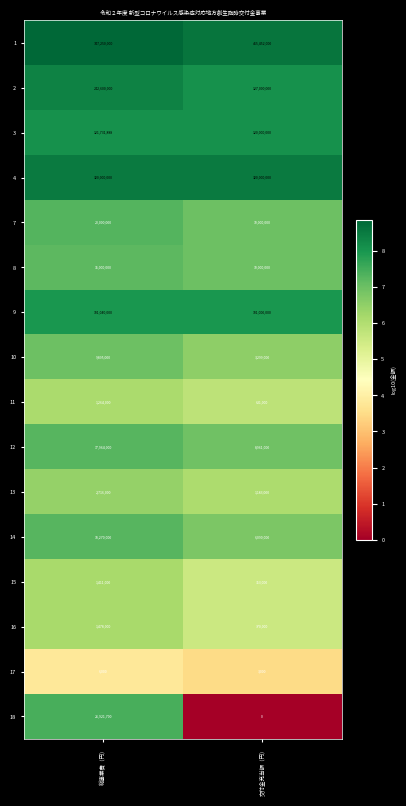

Count the number of data series in this chart.

16